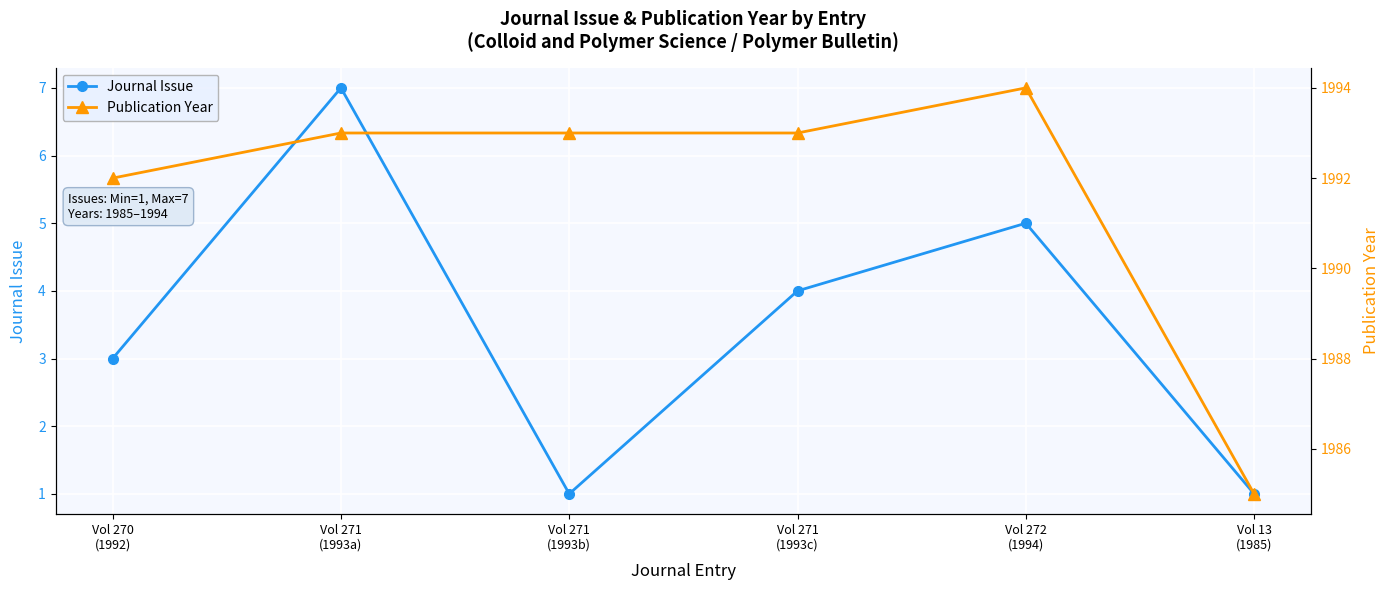

How many lines are shown in the chart?

2